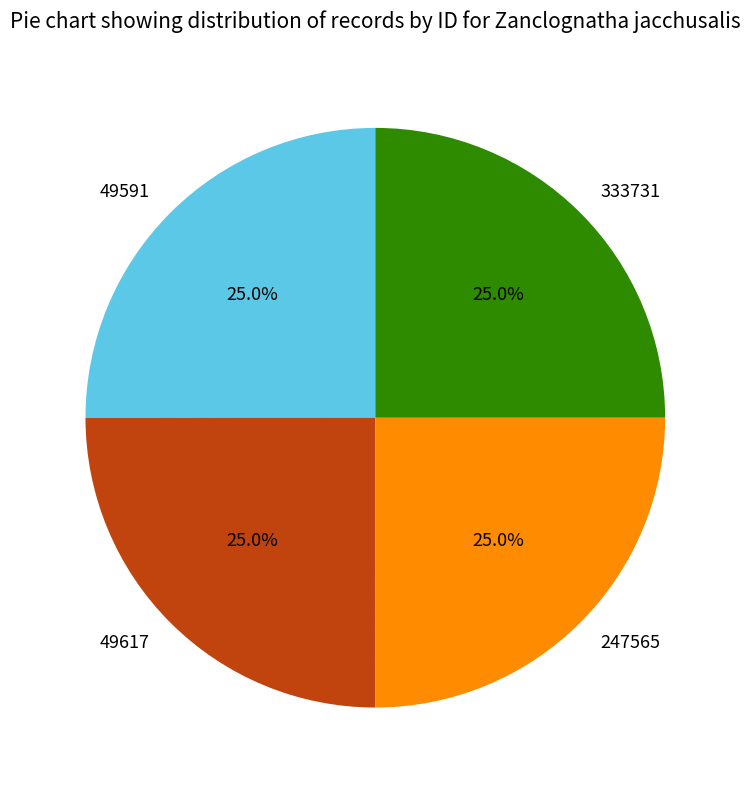

What percentage is NOT represented by 333731?

75.0%